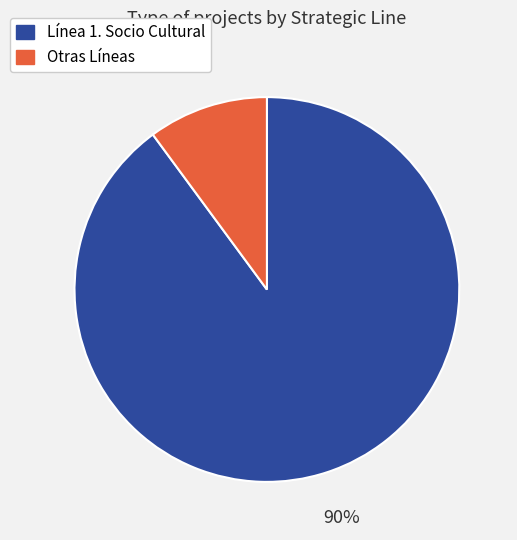

Rank the categories by value from highest to lowest.

Línea 1. Socio Cultural, Otras Líneas